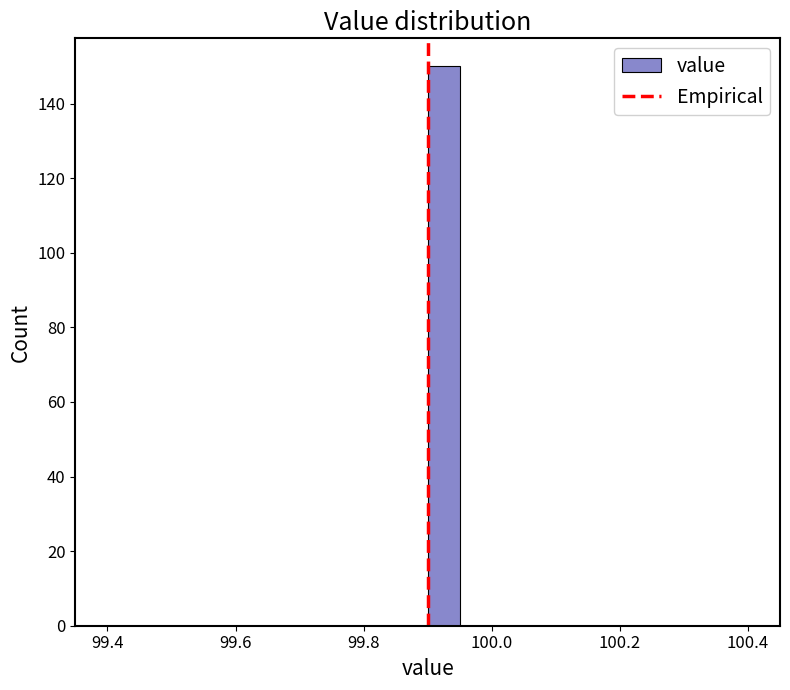

Read against the x-axis, roughly where is the centre of the tallest bar?

99.92